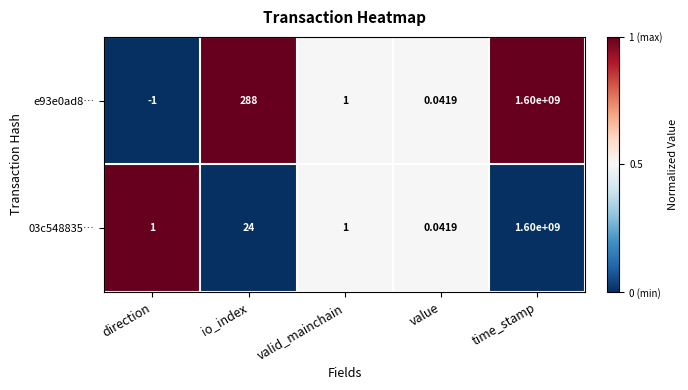

Which category has the highest value in the e93e0ad8… series?

time_stamp